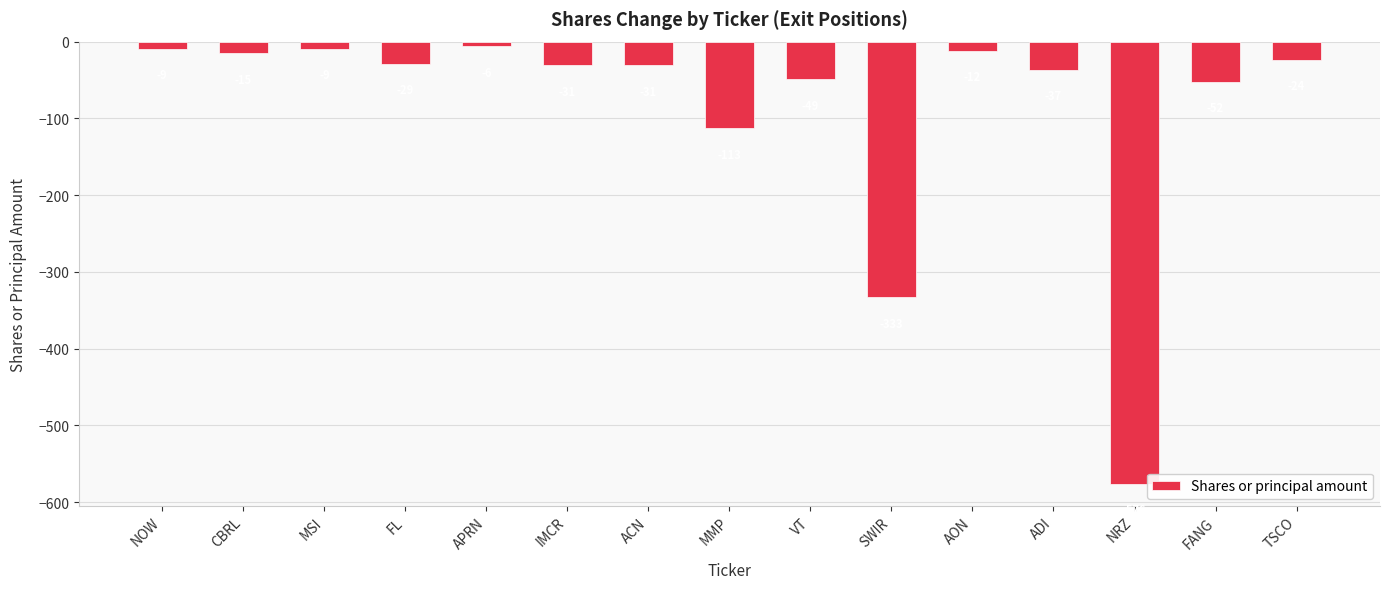

The chart shows a value of -107 at SWIR. True or false?

False